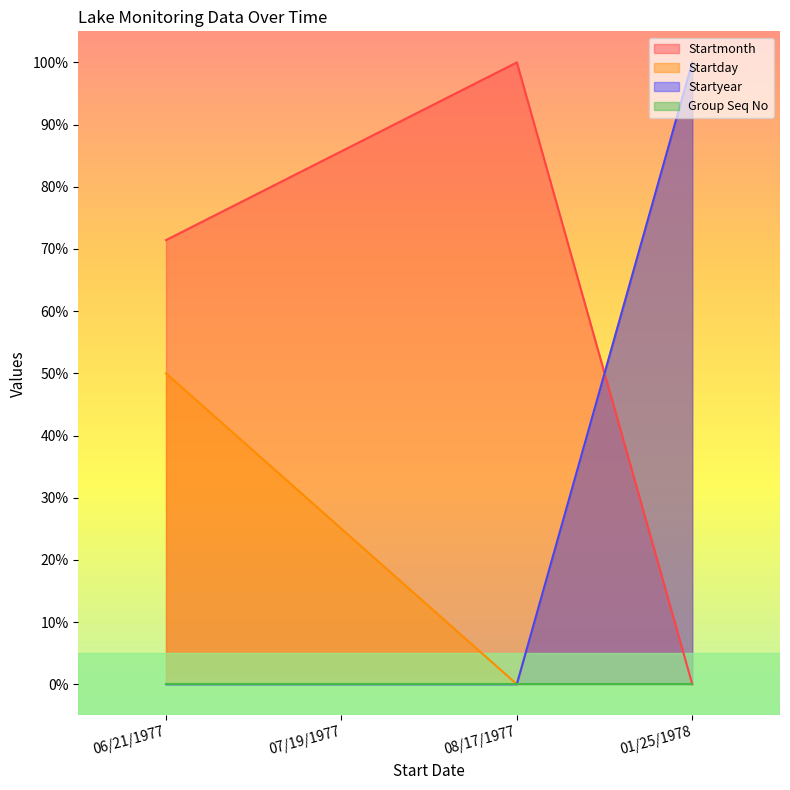

List the labels in order of Startmonth value, largest first.

08/17/1977, 07/19/1977, 06/21/1977, 01/25/1978